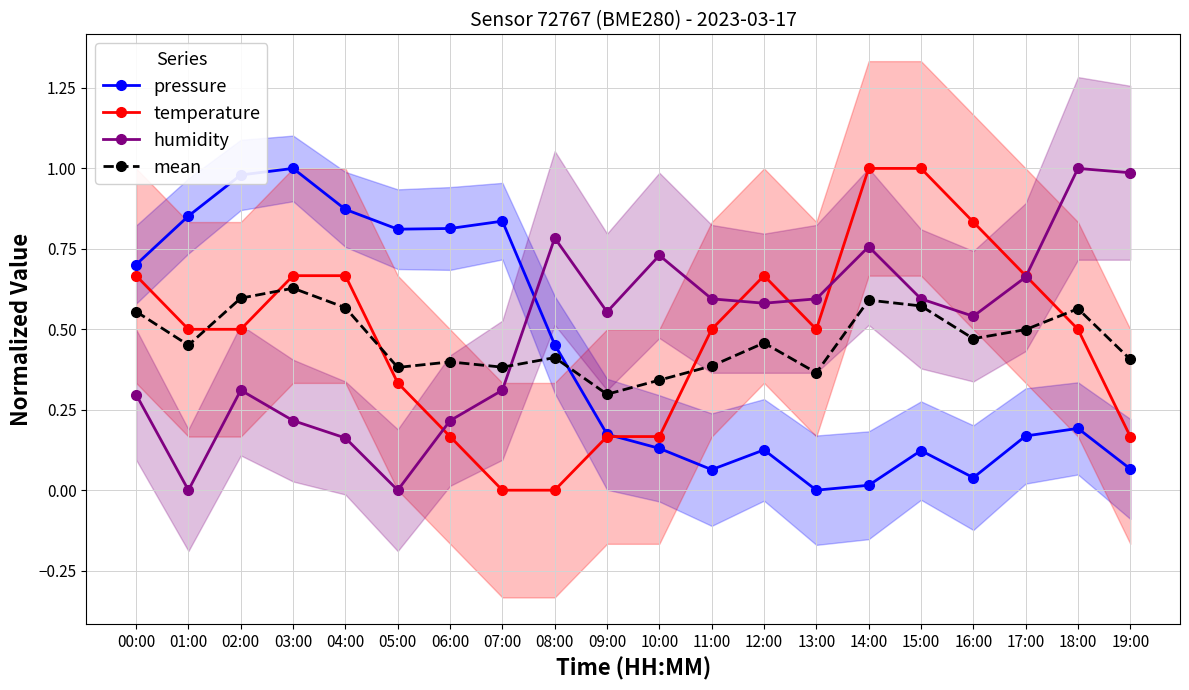

What is the difference between the highest and lowest values at 08:00?

0.8